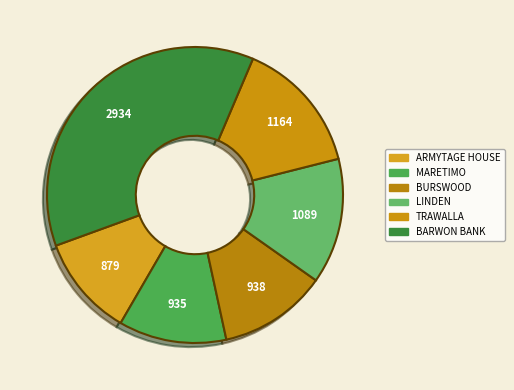

Is it true that BURSWOOD is 12% of the pie?

True